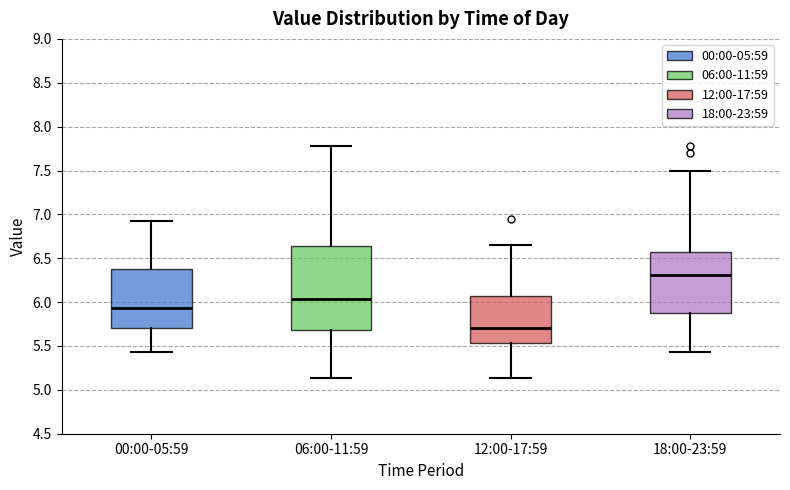

Reading left to right, transcribe this box plot: for each box, give where its median line is, the range the box spans, and where its two whiskers end, as read against the y-axis. The values are not printed on the chart, so give them approximately, as read against the axis.

00:00-05:59: median 5.95, box 5.70 to 6.40, whiskers 5.45 to 6.95
06:00-11:59: median 6.05, box 5.70 to 6.65, whiskers 5.15 to 7.80
12:00-17:59: median 5.70, box 5.55 to 6.05, whiskers 5.15 to 6.65
18:00-23:59: median 6.30, box 5.90 to 6.60, whiskers 5.45 to 7.50